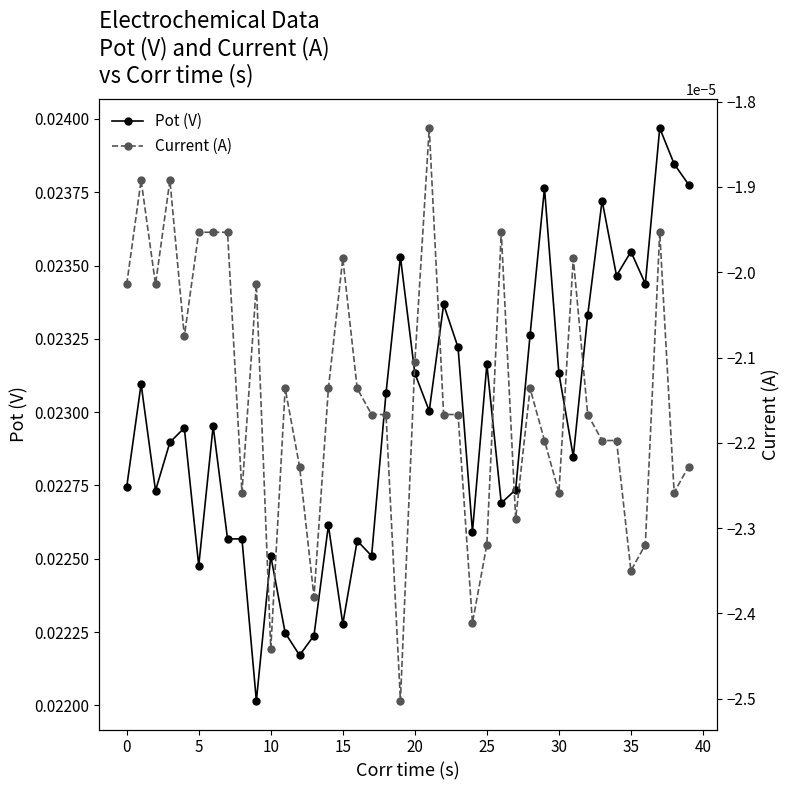

How many interior local valleys does the Current (A) series have?

11